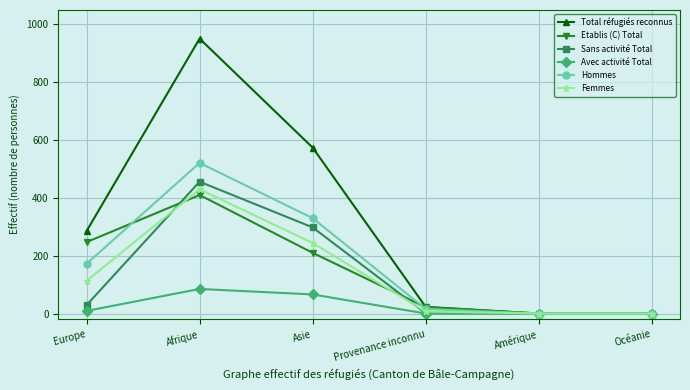

What is the highest value of the Sans activité Total series?

456